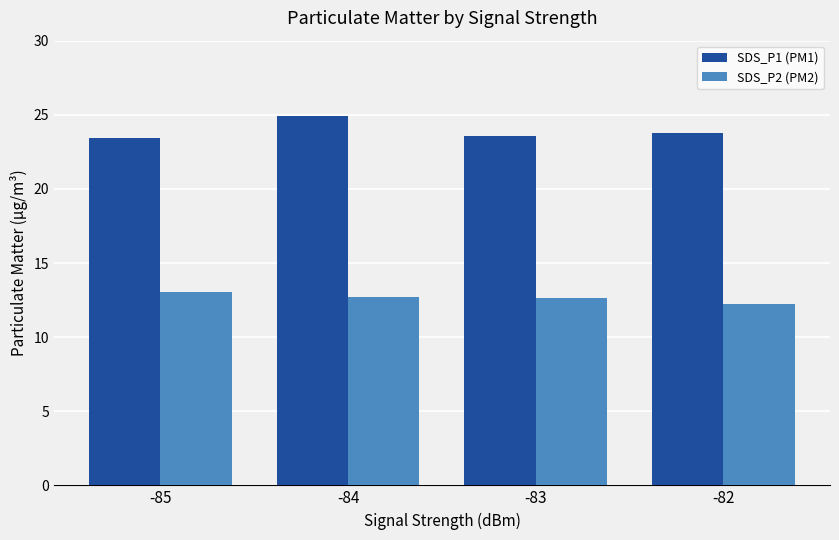

What is the average value of the SDS_P2 (PM2) series?

12.7